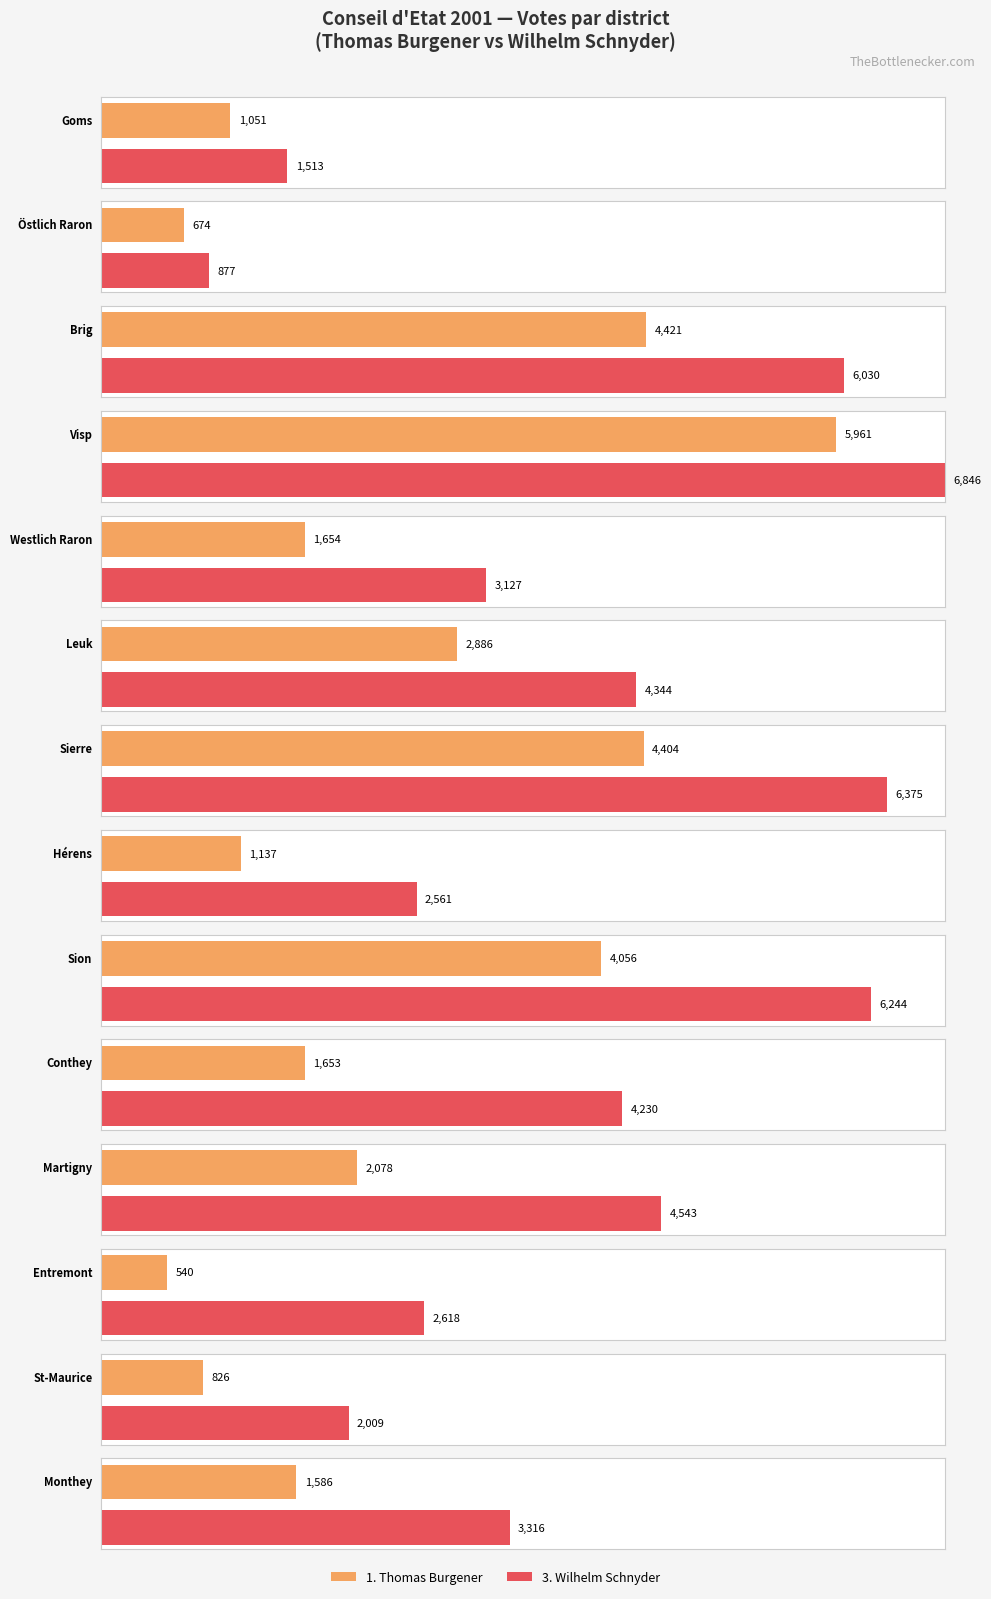

What is the sum of the 3. Wilhelm Schnyder values at Brig and Entremont?

8648.0